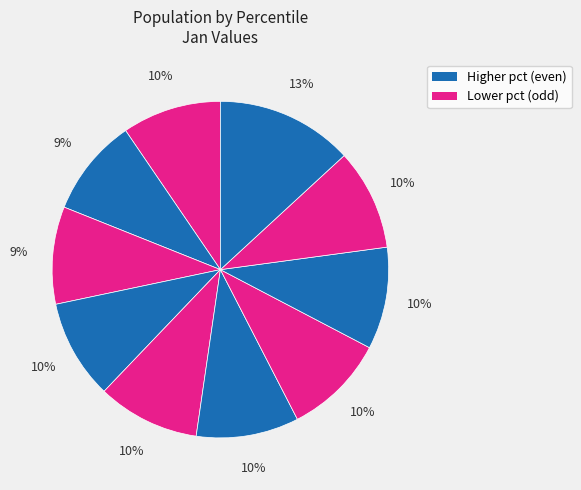

How many segments does this pie chart have?

10